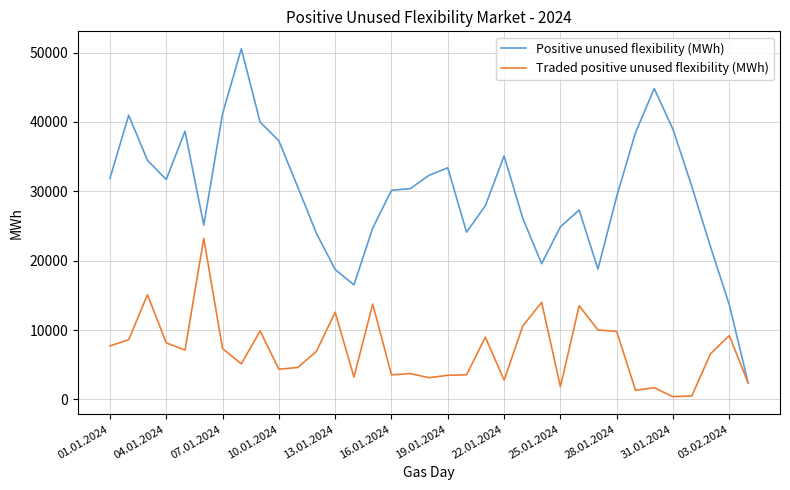

Rank the series by their maximum value, from lowest to highest.

Traded positive unused flexibility (MWh), Positive unused flexibility (MWh)